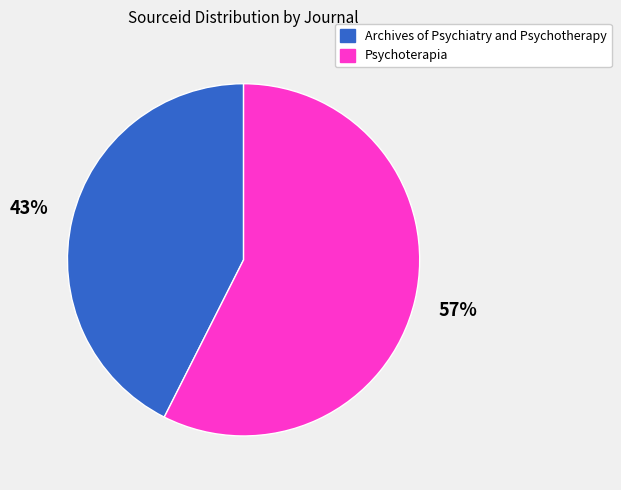

Rank the categories by value from highest to lowest.

Psychoterapia, Archives of Psychiatry and Psychotherapy